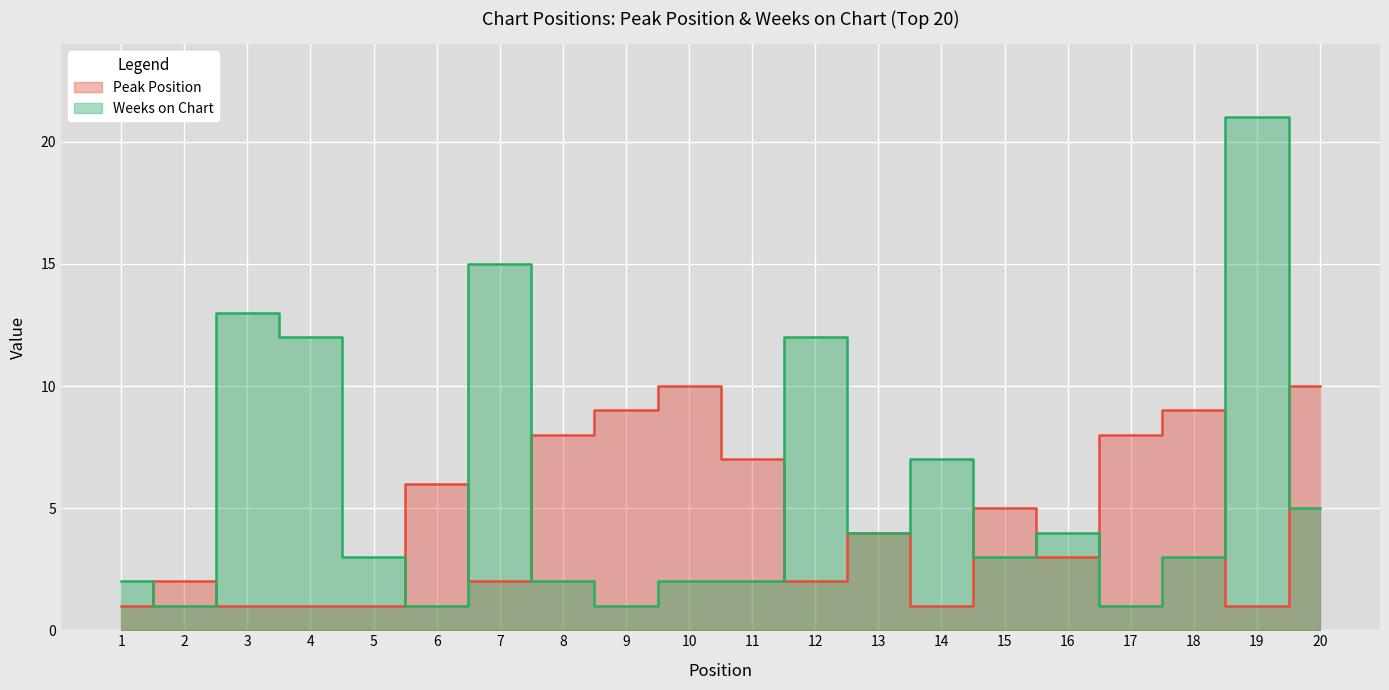

At which category does Peak Position reach its first local valley?

7